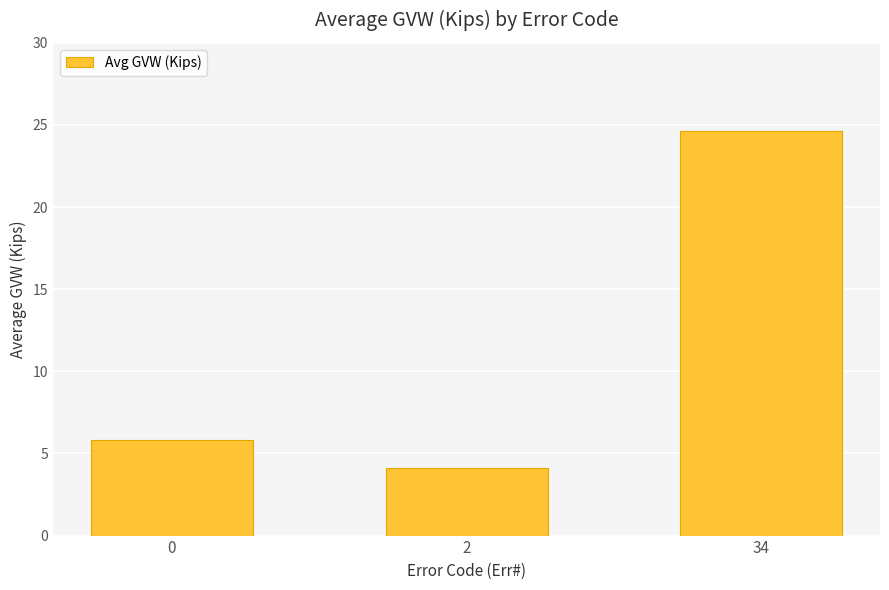

Reading left to right, transcribe all the data shown in this chart.

5.8	4.1	24.6